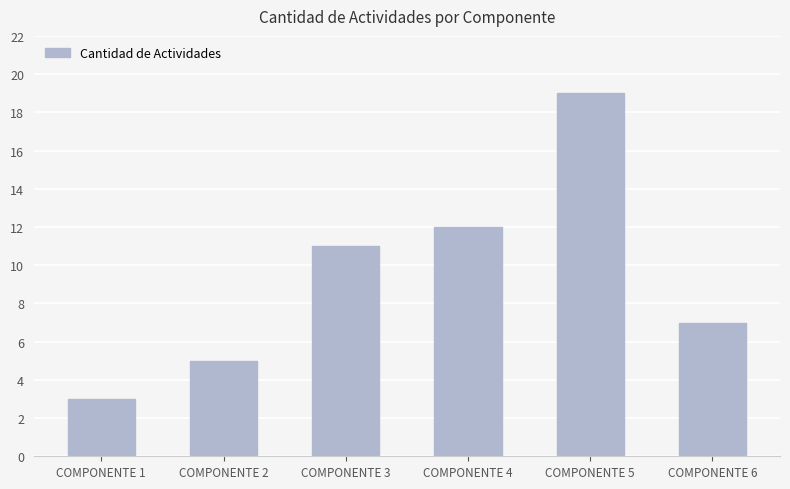

Which label corresponds to the smallest value in the chart?

COMPONENTE 1